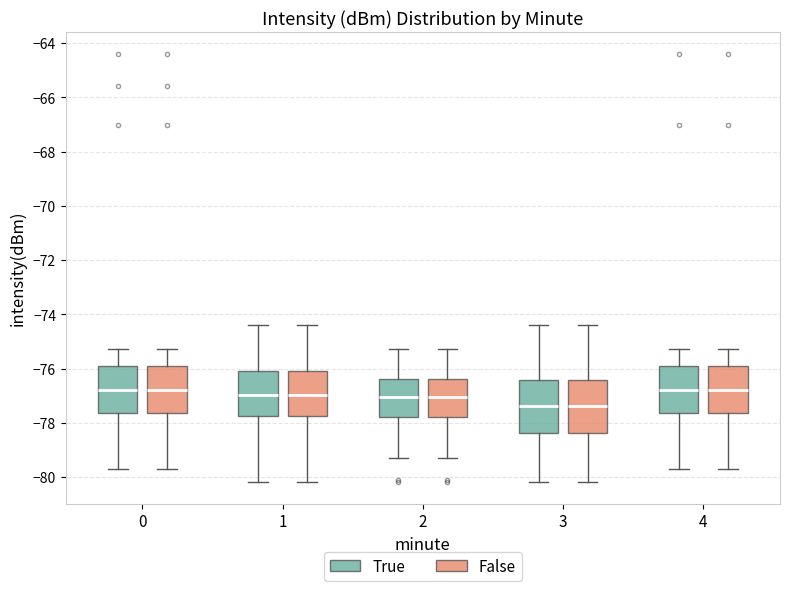

Where is the lower edge of the box for 0 (False) on the y-axis? The values are not printed on the chart, so give them approximately, as read against the axis.

-77.6